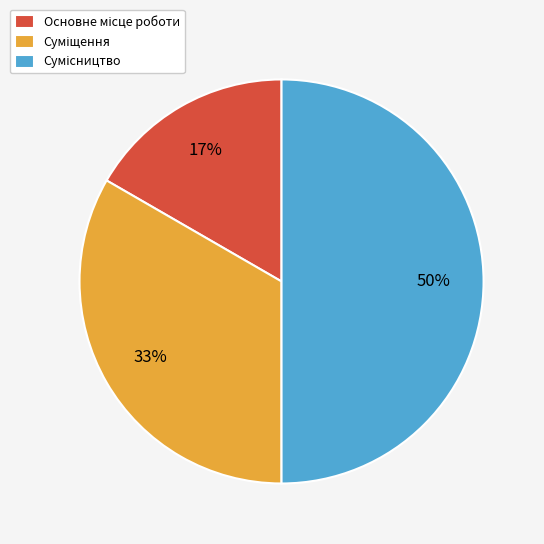

To the nearest percent, what is the average slice percentage?

33%